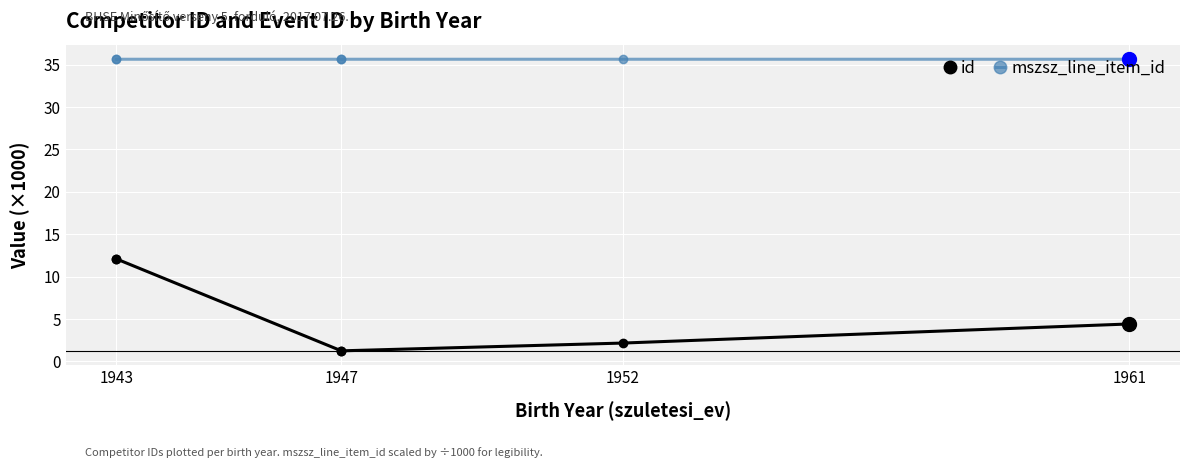

True or false: id and mszsz_line_item_id cross at least once.

False